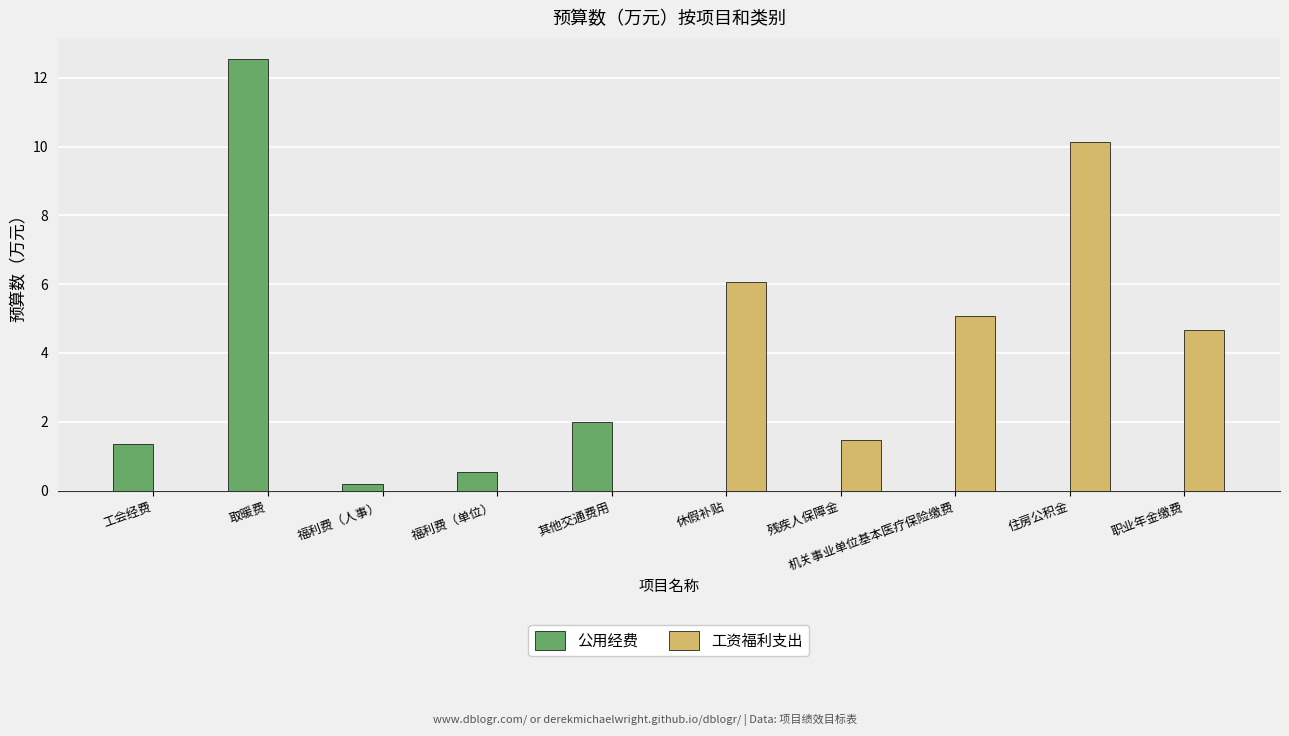

What is the total value across all series at 休假补贴?

6.1